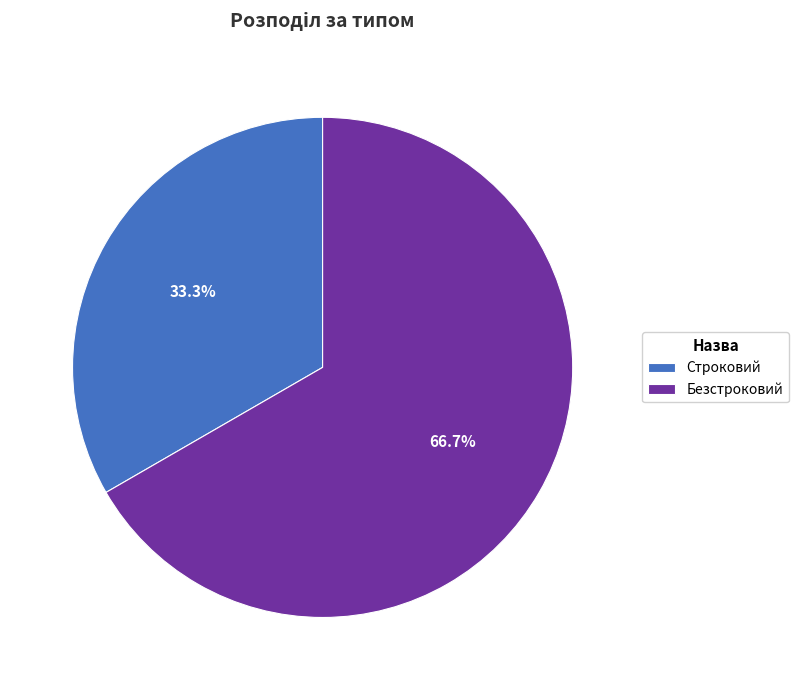

Which category accounts for the majority?

Безстроковий